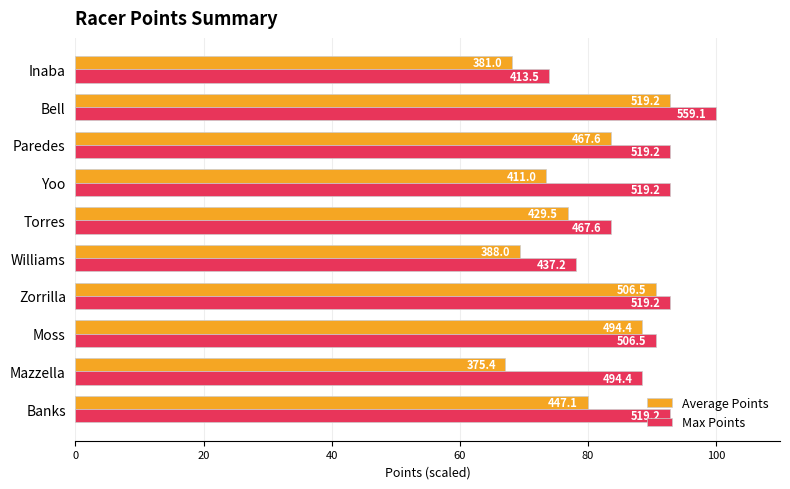

What are all the series names shown in the legend?

Average Points, Max Points